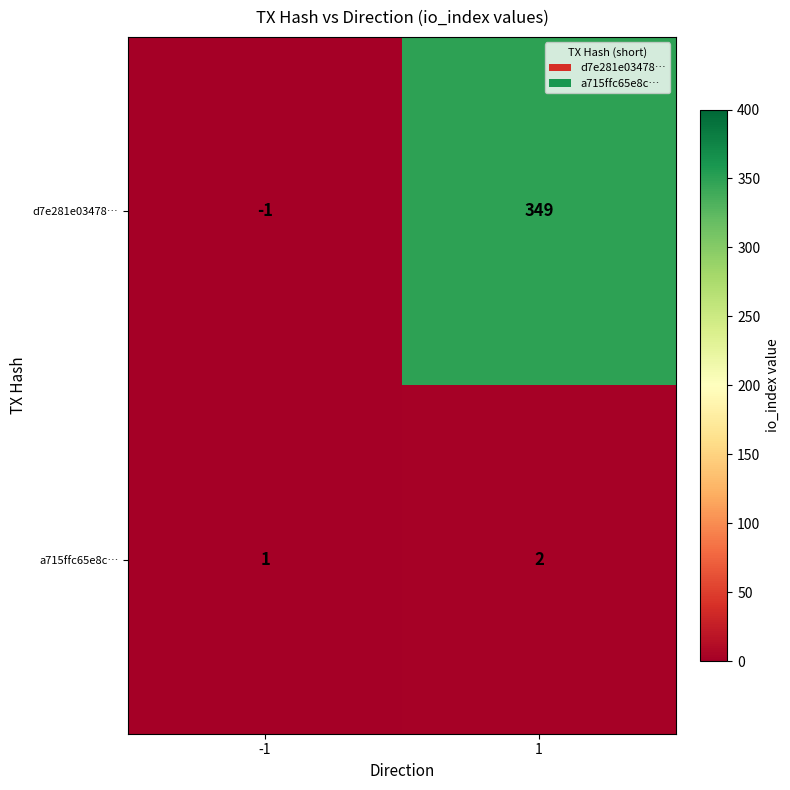

Is the value of a715ffc65e8c… at -1 greater than the value of d7e281e03478… at -1?

Yes